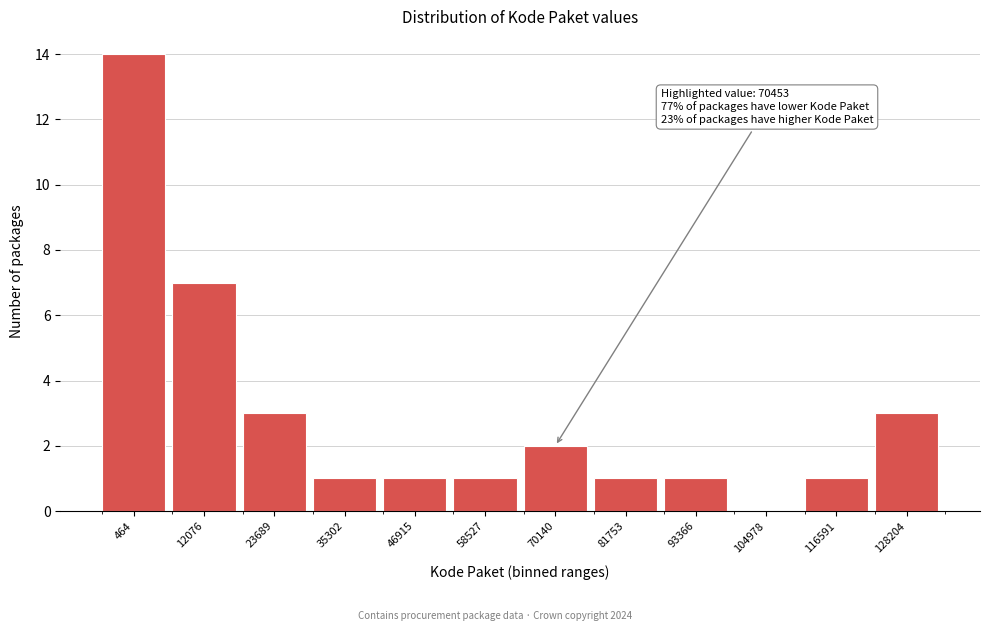

Reading left to right, extract all data points from this chart.

464=14	12076=7	23689=3	35302=1	46915=1	58527=1	70140=2	81753=1	93366=1	104978=0	116591=1	128204=3